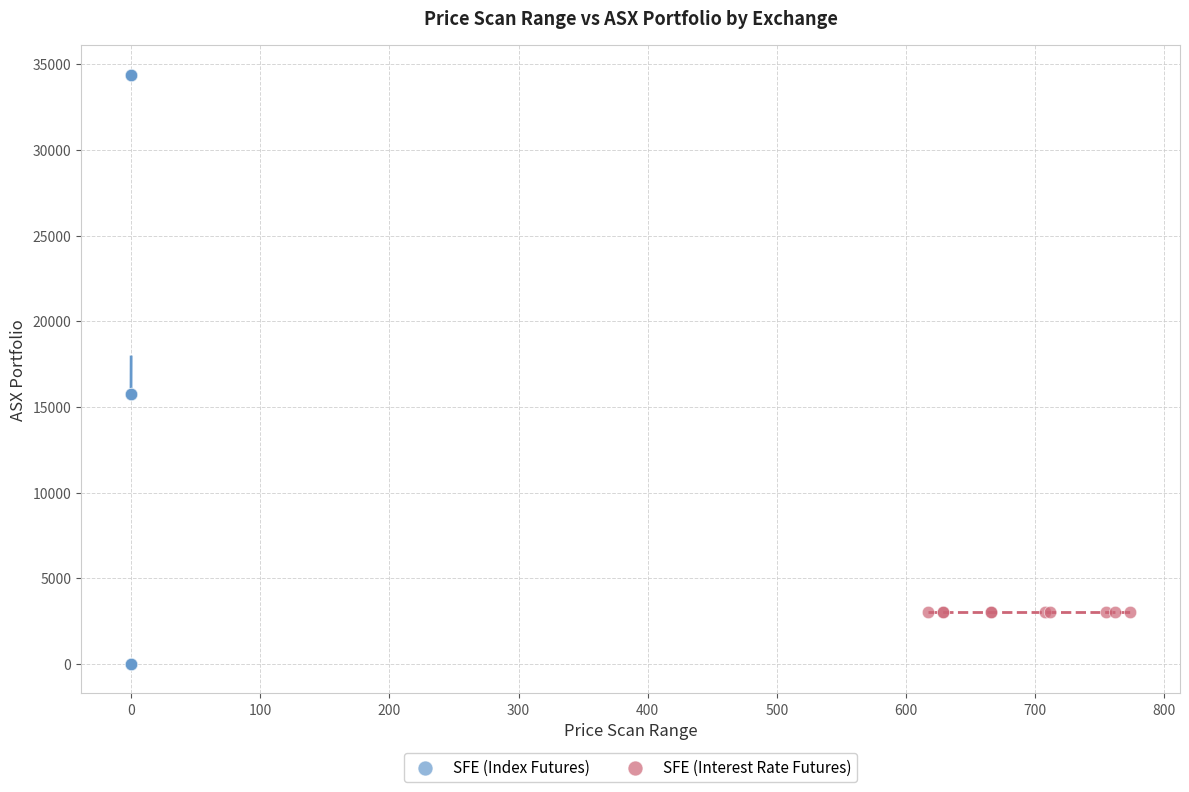

Which series reaches the maximum Y coordinate?

SFE (Index Futures)